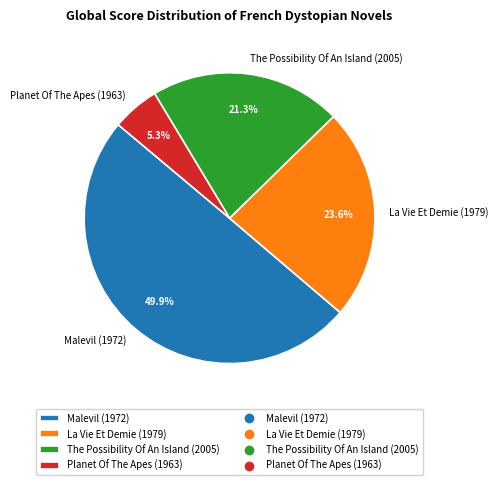

Does La Vie Et Demie (1979) represent more than half of the total?

No